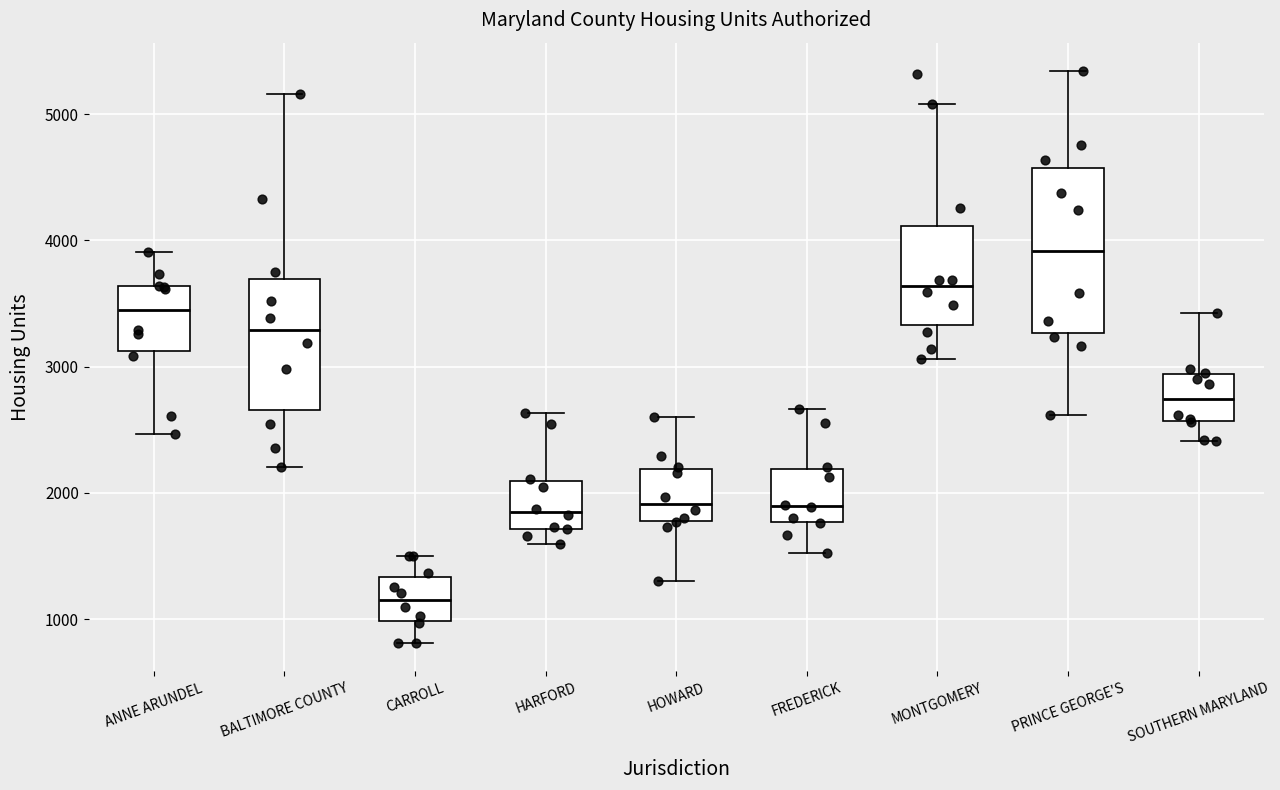

Reading left to right, read every box against the y-axis: the position of its median line, the range the box covers, and the ends of its whiskers. The values are not printed on the chart, so give them approximately, as read against the axis.

ANNE ARUNDEL: median 3500, box 3100 to 3600, whiskers 2500 to 3900
BALTIMORE COUNTY: median 3300, box 2700 to 3700, whiskers 2200 to 5200
CARROLL: median 1200, box 1000 to 1300, whiskers 800 to 1500
HARFORD: median 1900, box 1700 to 2100, whiskers 1600 to 2600
HOWARD: median 1900, box 1800 to 2200, whiskers 1300 to 2600
FREDERICK: median 1900, box 1800 to 2200, whiskers 1500 to 2700
MONTGOMERY: median 3600, box 3300 to 4100, whiskers 3100 to 5100
PRINCE GEORGE'S: median 3900, box 3300 to 4600, whiskers 2600 to 5300
SOUTHERN MARYLAND: median 2700, box 2600 to 2900, whiskers 2400 to 3400